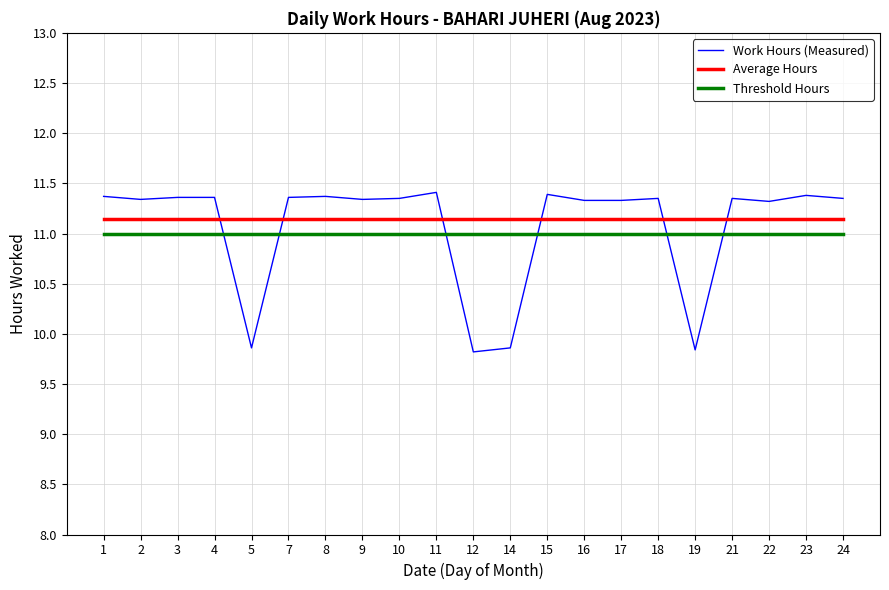

What is the minimum value shown in the chart?

9.8